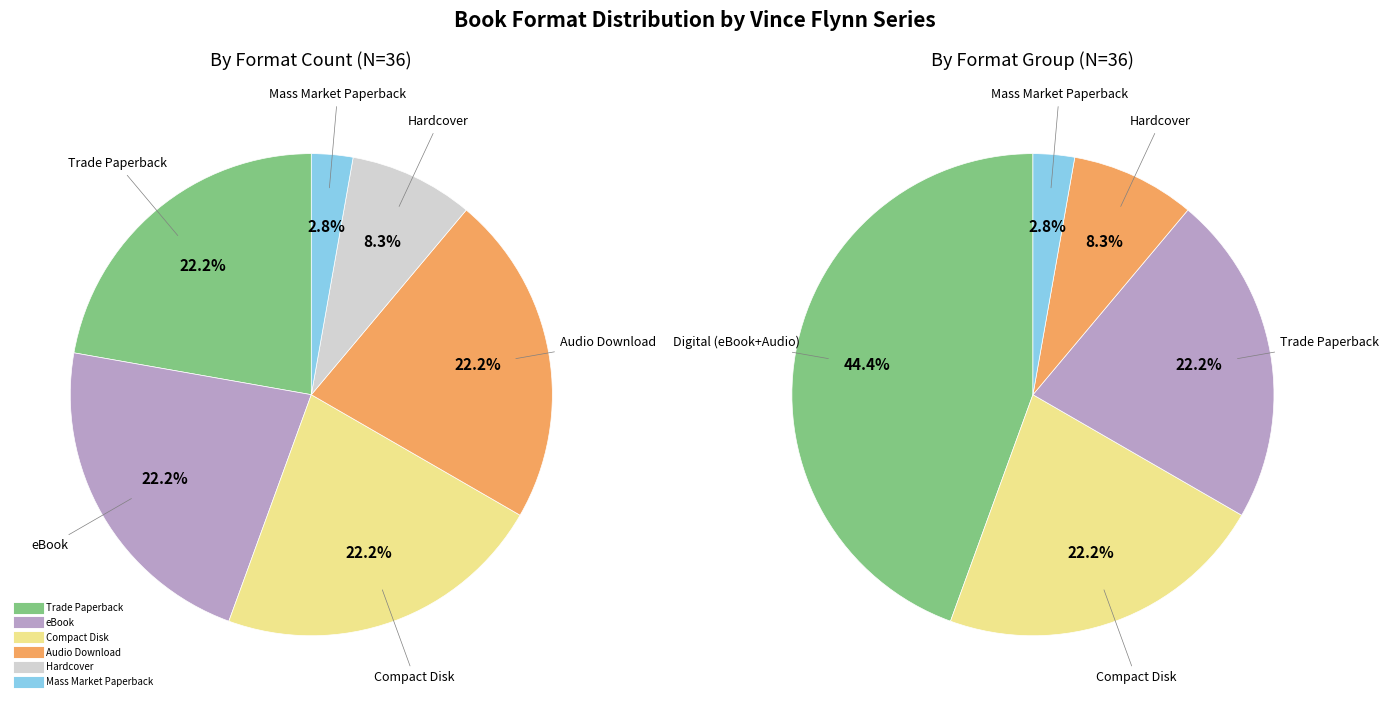

True or false: Trade Paperback accounts for 31% of the total.

False